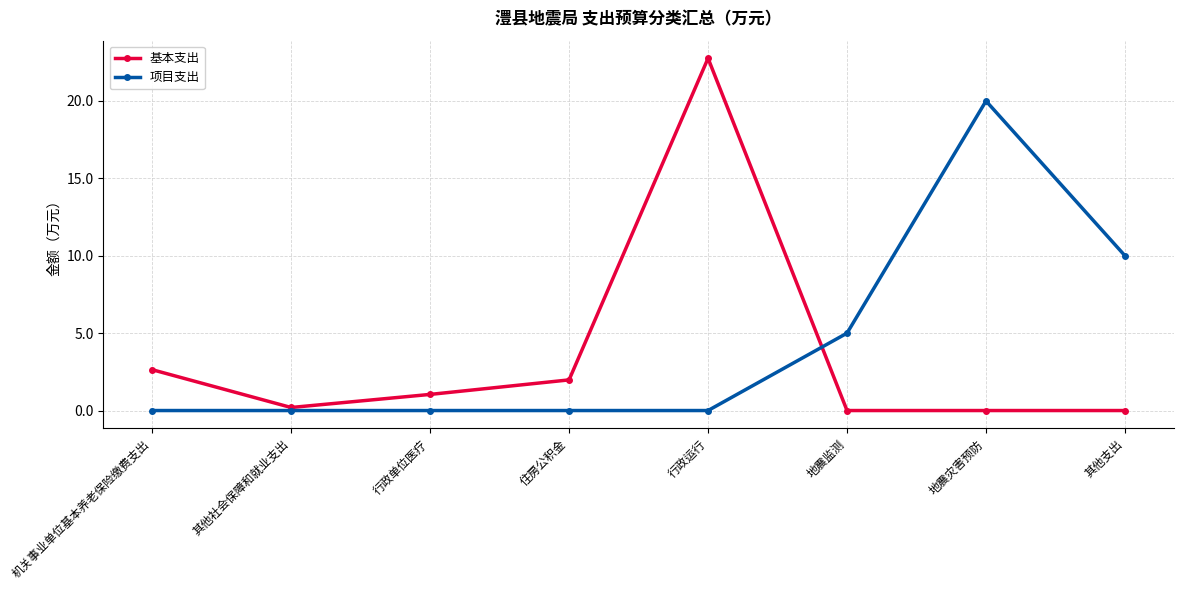

True or false: 基本支出 has more than 0 points higher than both neighbors.

True